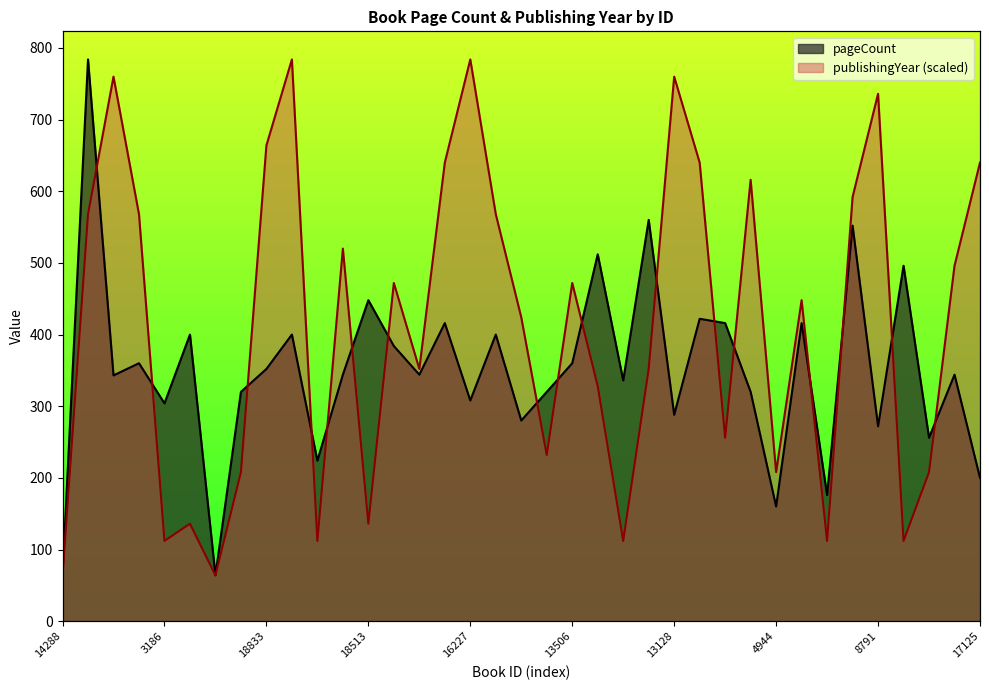

What is the sum of the publishingYear values at 13128 and 19040?

1088